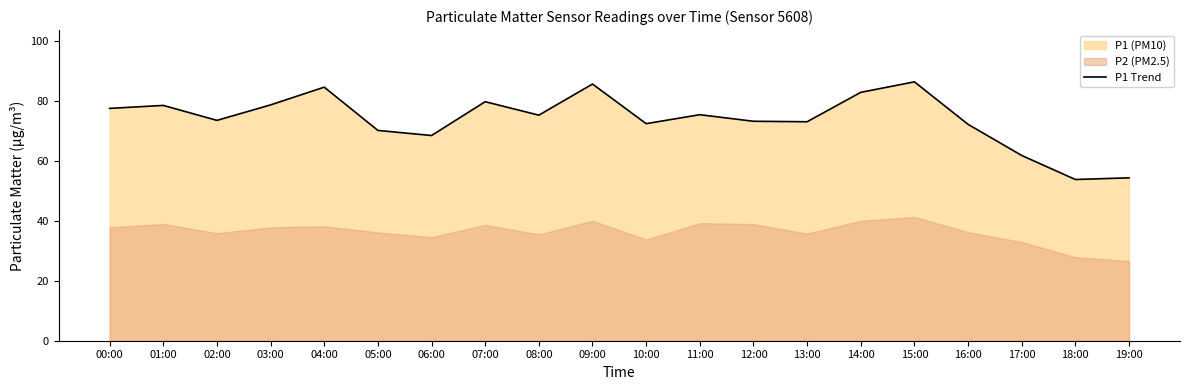

How many points are higher than both their immediate neighbors (excluding endpoints)?

6